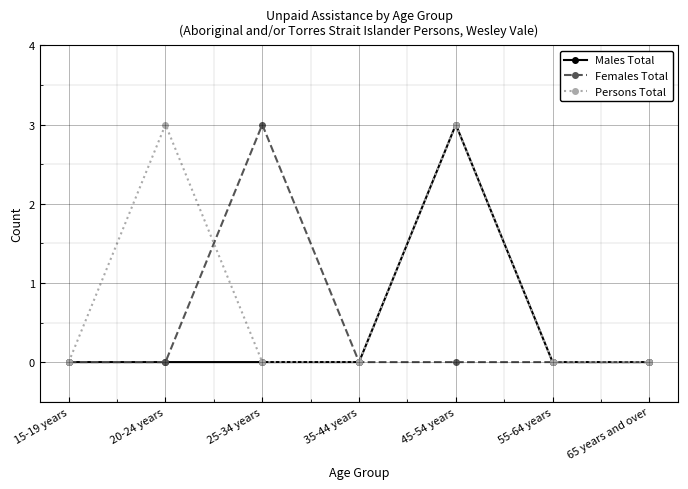

In Males Total, how many points are higher than both neighbors (excluding endpoints)?

1